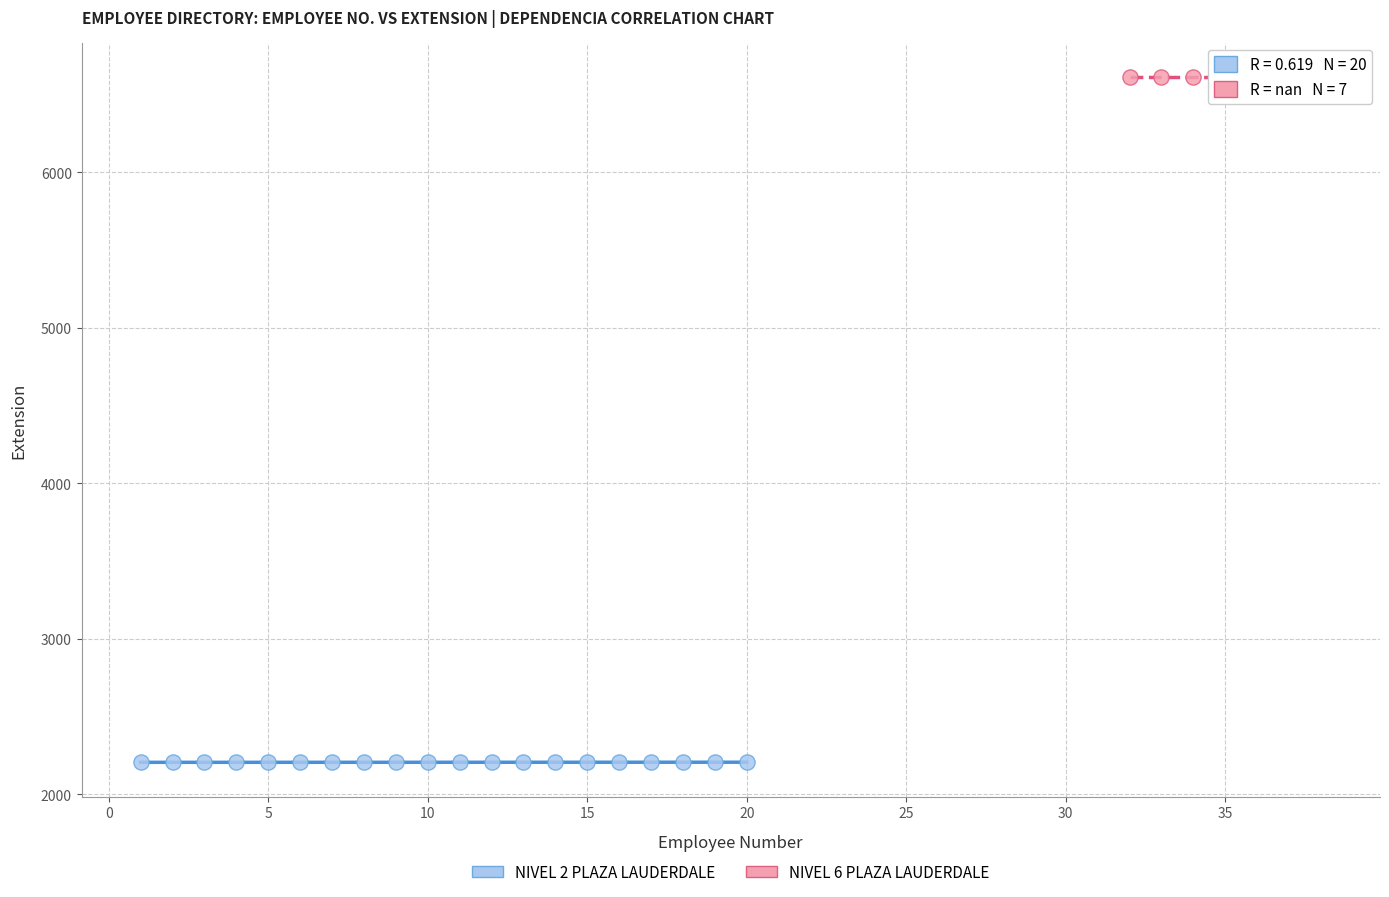

Which series reaches the minimum Y coordinate?

NIVEL 2 PLAZA LAUDERDALE